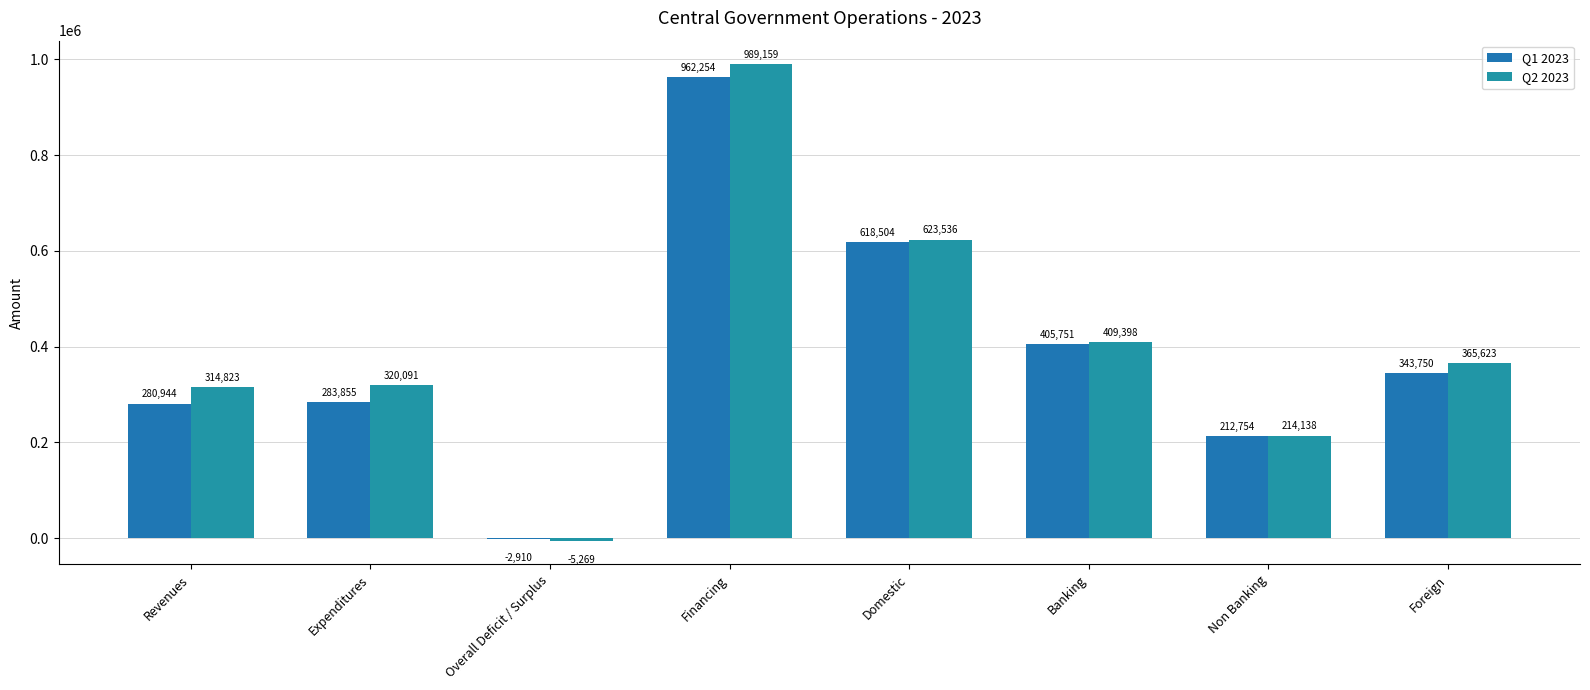

Reading right to left, list all the values displayed in this chart.

Q1 2023: 343749.9	212753.5	405750.5	618504.1	962254.0	-2910.4	283854.6	280944.2
Q2 2023: 365623.1	214137.6	409398.4	623536.0	989159.2	-5269.0	320091.3	314822.9